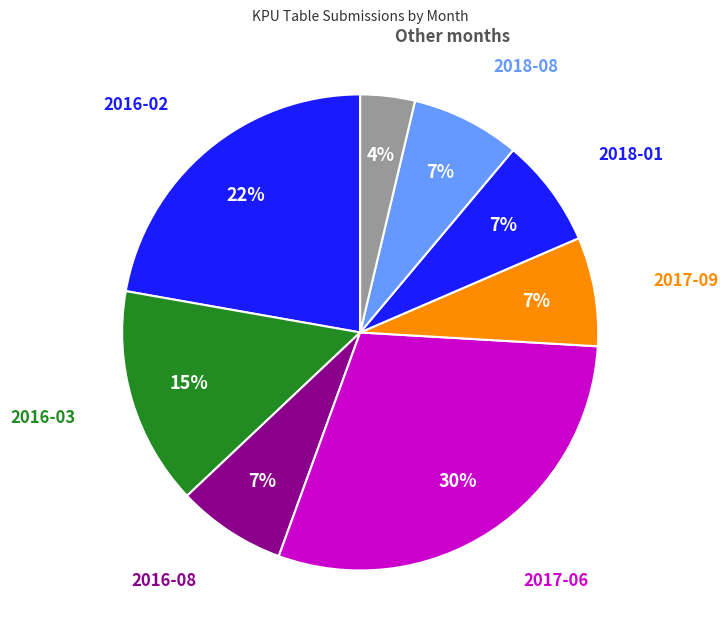

How many slices are in this pie chart?

8